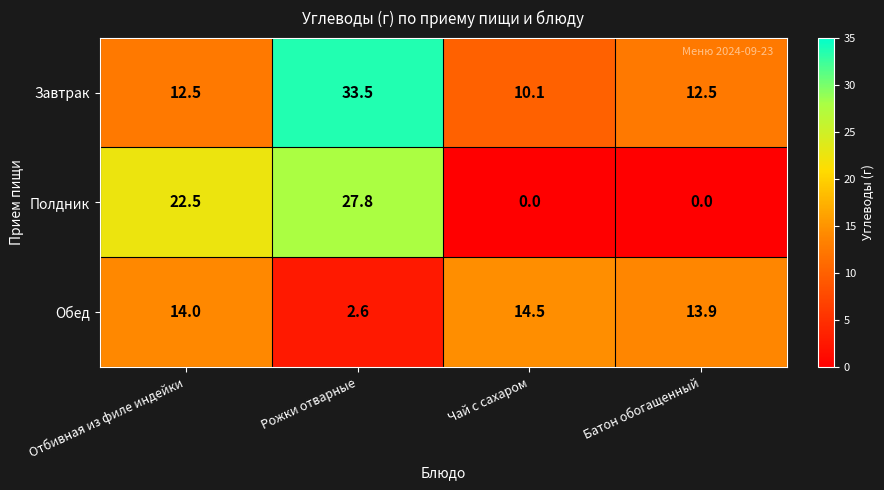

Where is Полдник nearest to the value 13?

Отбивная из филе индейки